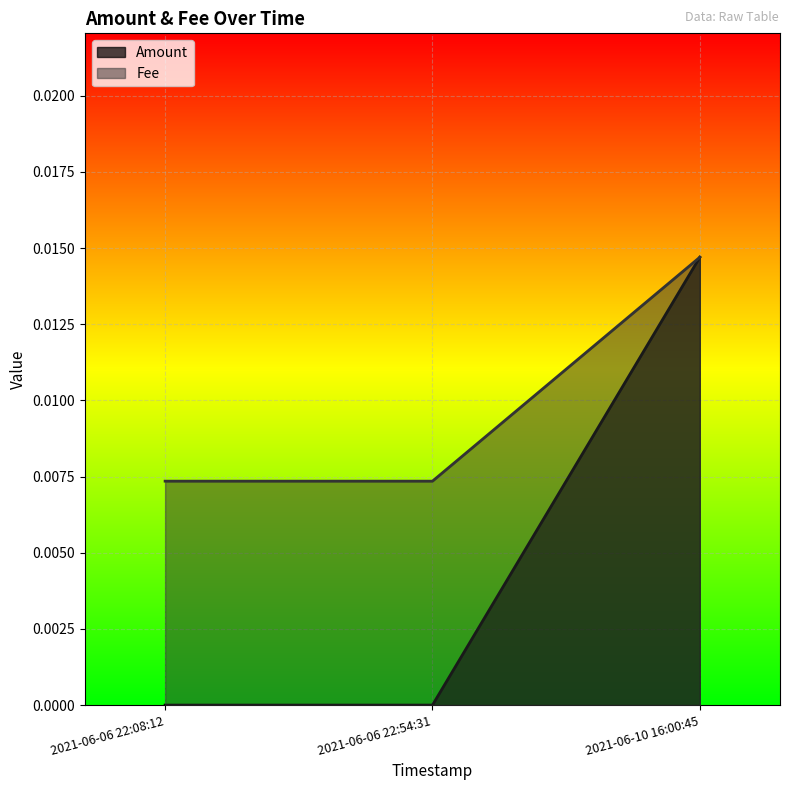

Is the value of Amount at 2021-06-06 22:08:12 greater than the value of Fee at 2021-06-06 22:54:31?

No